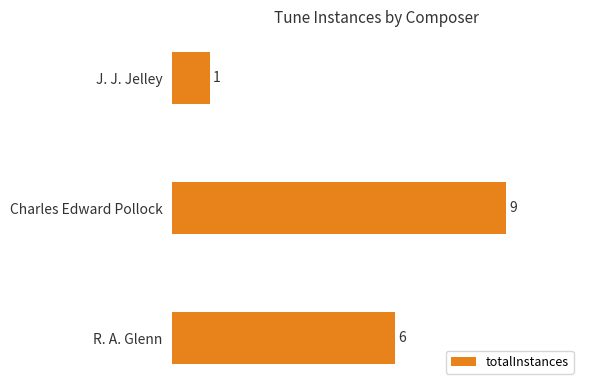

True or false: the data shows 0 at J. J. Jelley.

False